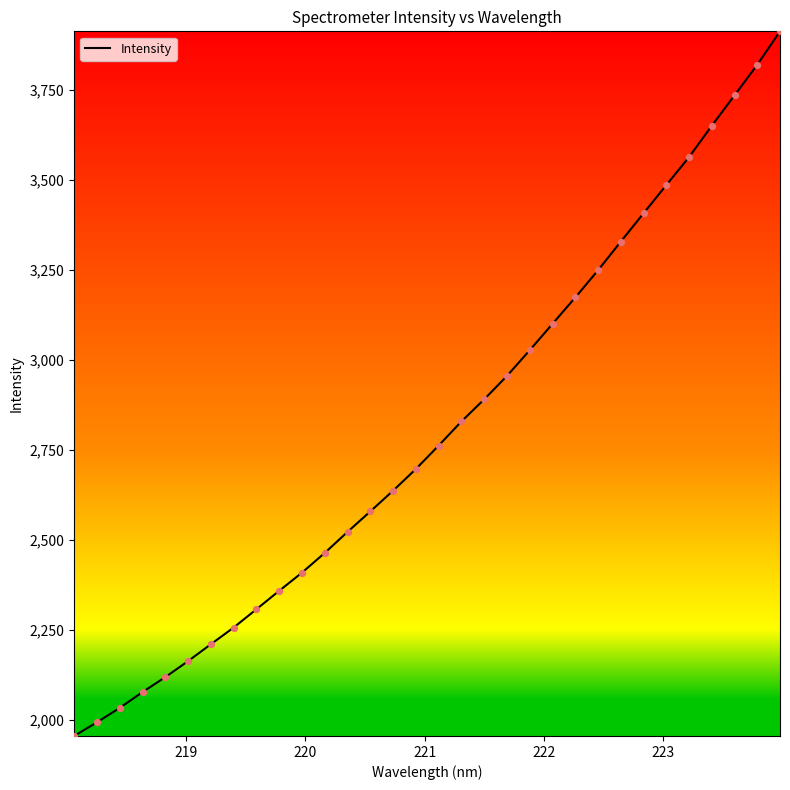

What is the smallest value displayed?

1956.1